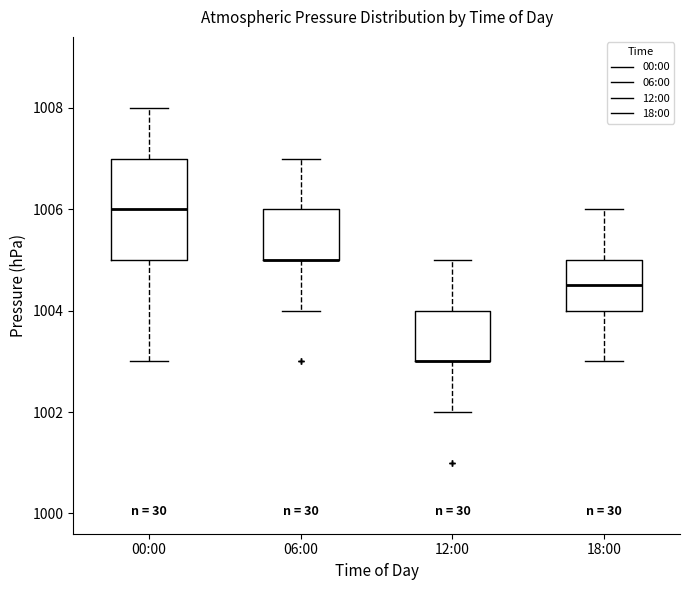

Reading left to right, transcribe this box plot: for each box, give where its median line is, the range the box spans, and where its two whiskers end, as read against the y-axis. The values are not printed on the chart, so give them approximately, as read against the axis.

00:00: median 1006.0, box 1005.0 to 1007.0, whiskers 1003.0 to 1008.0
06:00: median 1005.0 (drawn on the box's lower edge), box 1005.0 to 1006.0, whiskers 1004.0 to 1007.0
12:00: median 1003.0 (drawn on the box's lower edge), box 1003.0 to 1004.0, whiskers 1002.0 to 1005.0
18:00: median 1004.6, box 1004.0 to 1005.0, whiskers 1003.0 to 1006.0